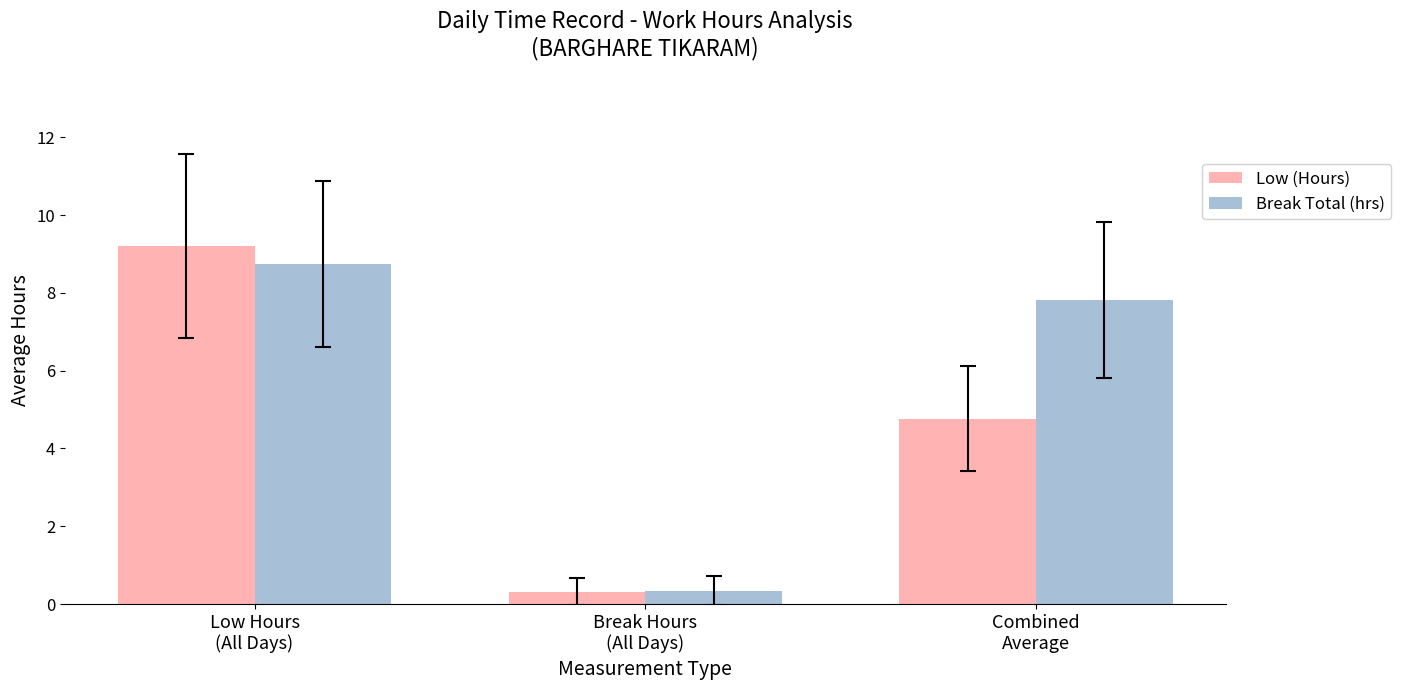

What is the label of the 1st bar from the right?

Combined
Average